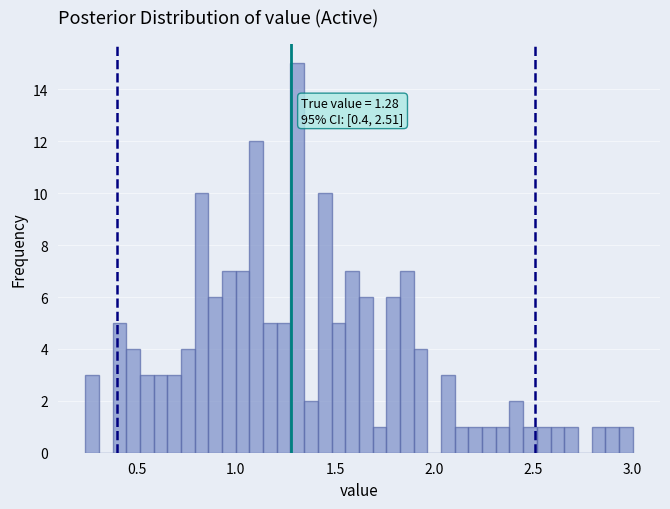

Around what value on the x-axis is the tallest bar? Give the approximate position of its centre, as read against the axis.

1.30